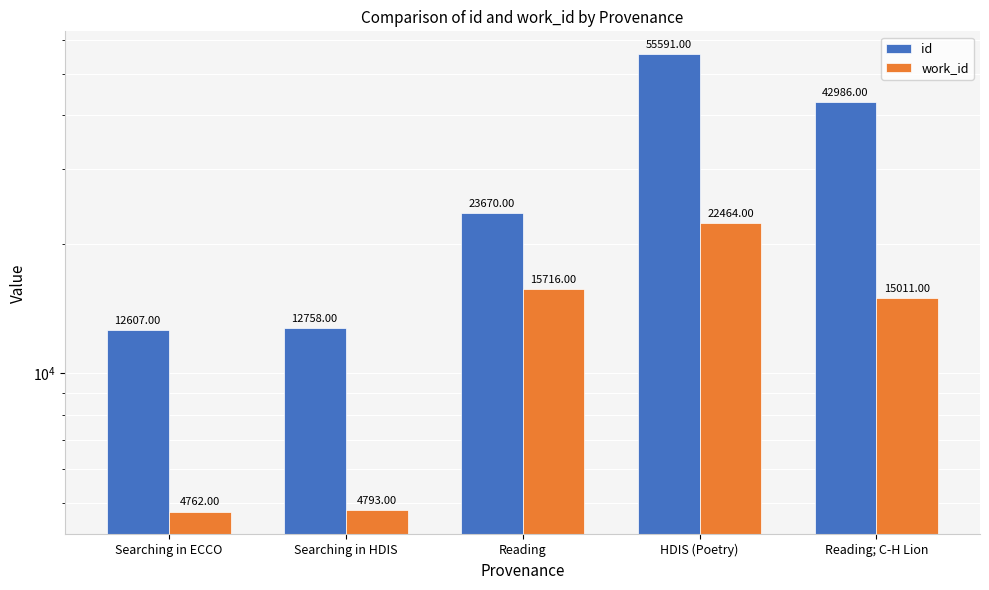

What position from the right is Searching in HDIS?

4